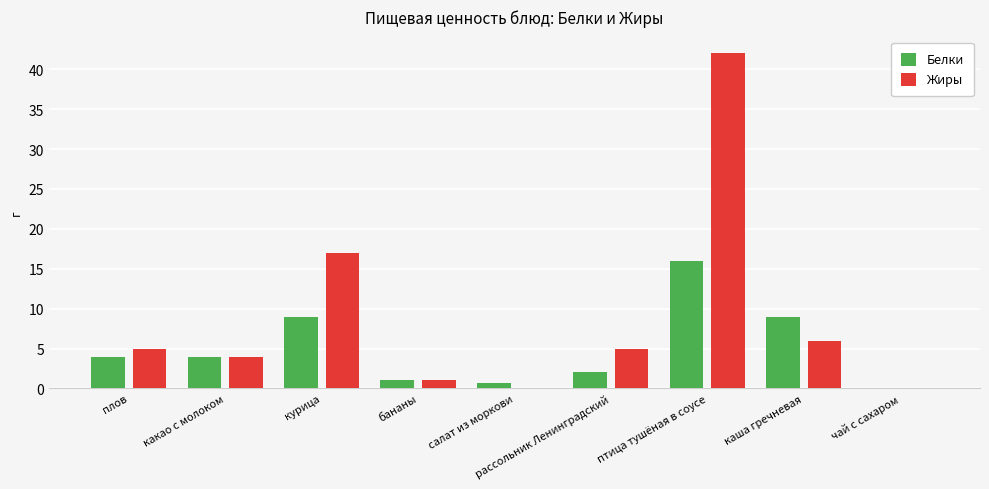

Which series changed the most between плов and птица тушёная в соусе?

Жиры